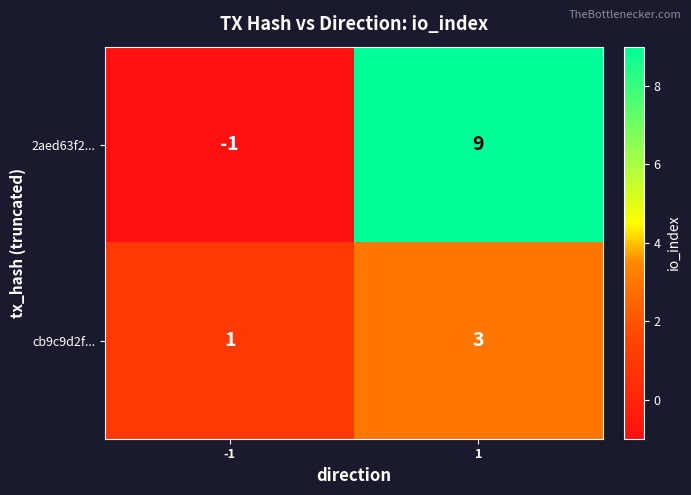

What is the sum of all 2aed63f2... values?

8